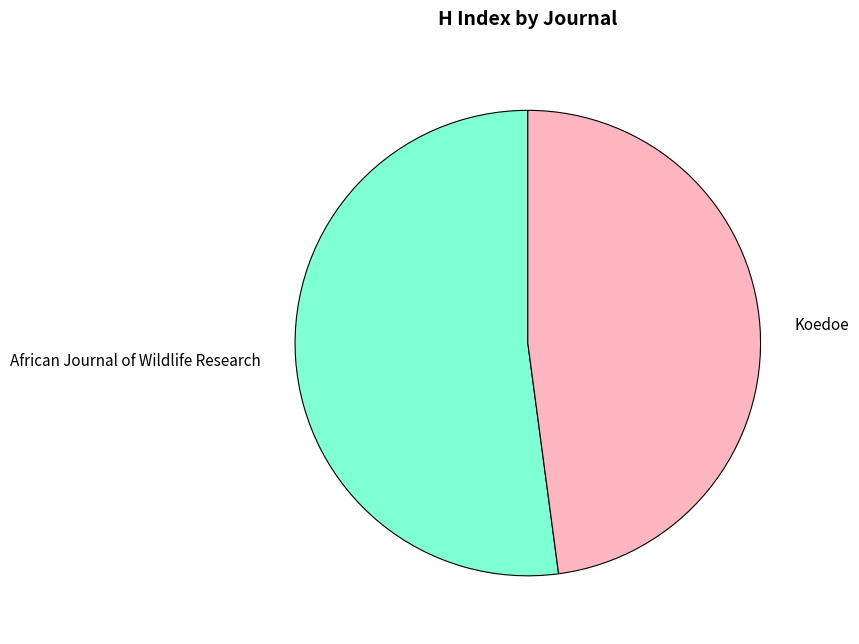

The Koedoe slice represents 48% of the pie. True or false?

True